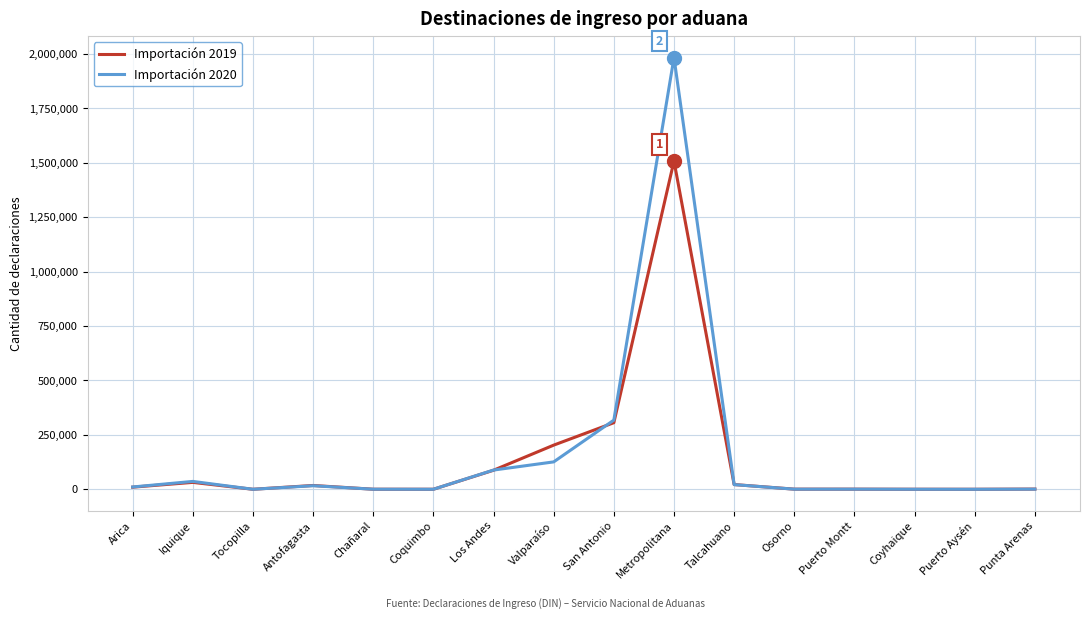

True or false: Importación 2020 and Importación 2019 intersect in this chart.

True